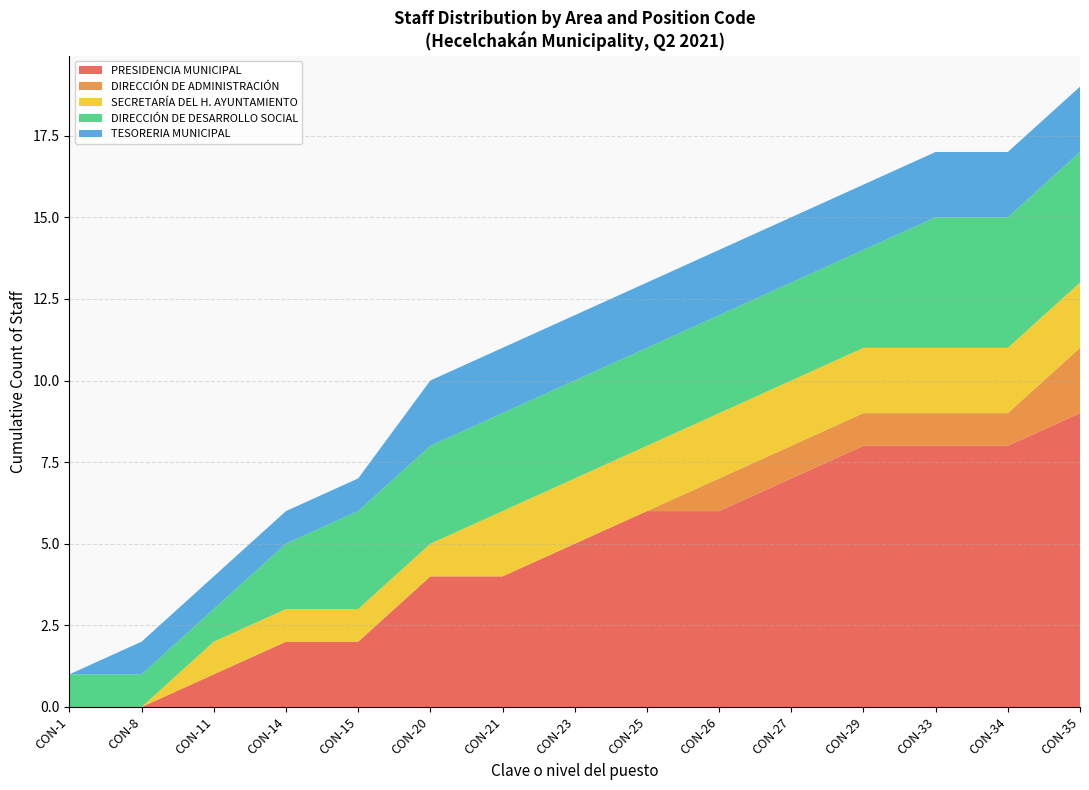

At which category is the sum across all series the highest?

CON-35